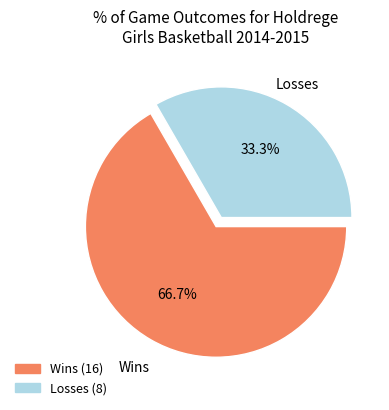

How many slices are in this pie chart?

2